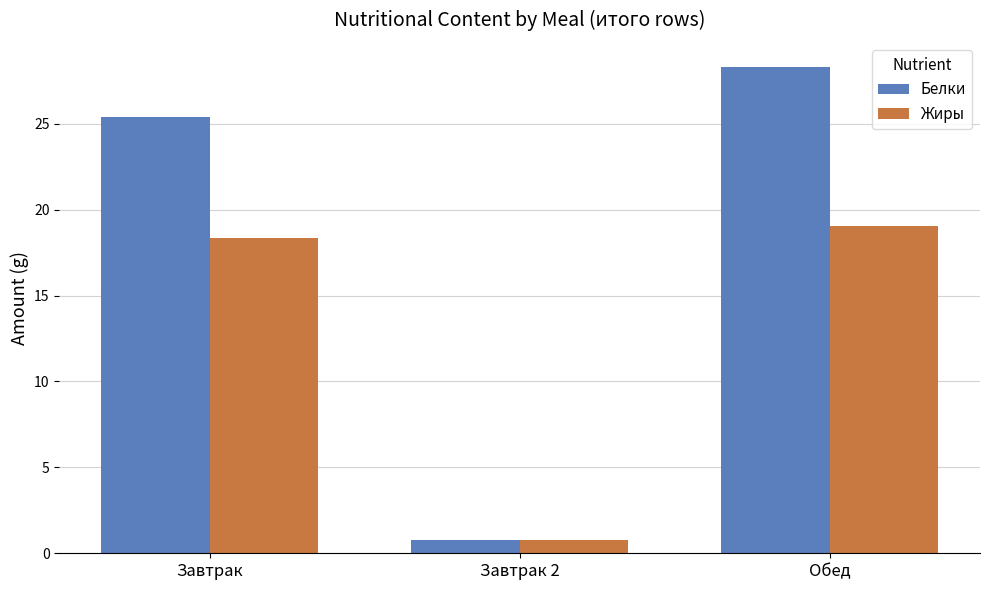

What is the difference between the maximum and minimum values in the Белки series?

27.5